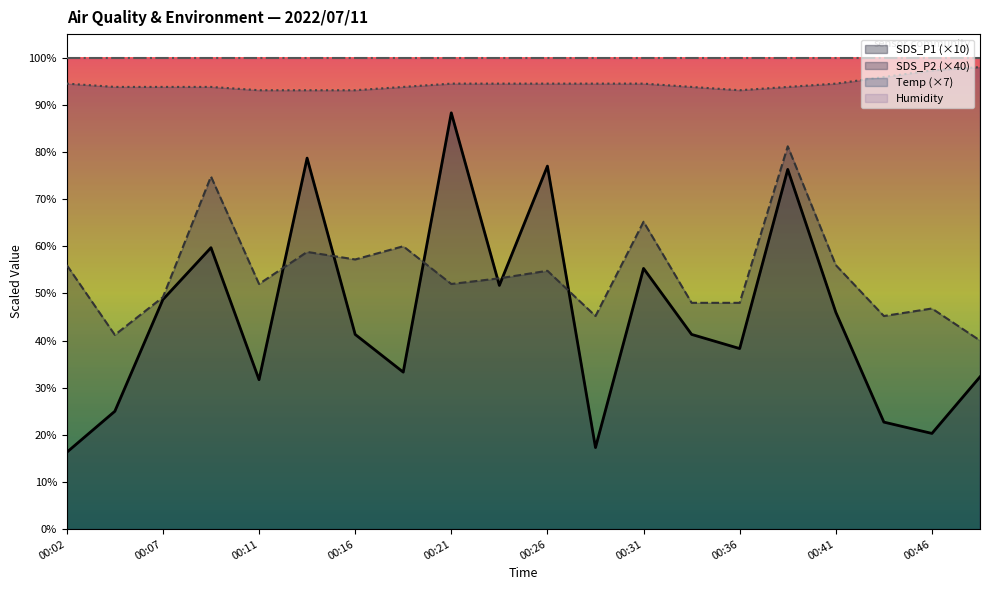

Does the chart display data point markers on the line(s)?

No